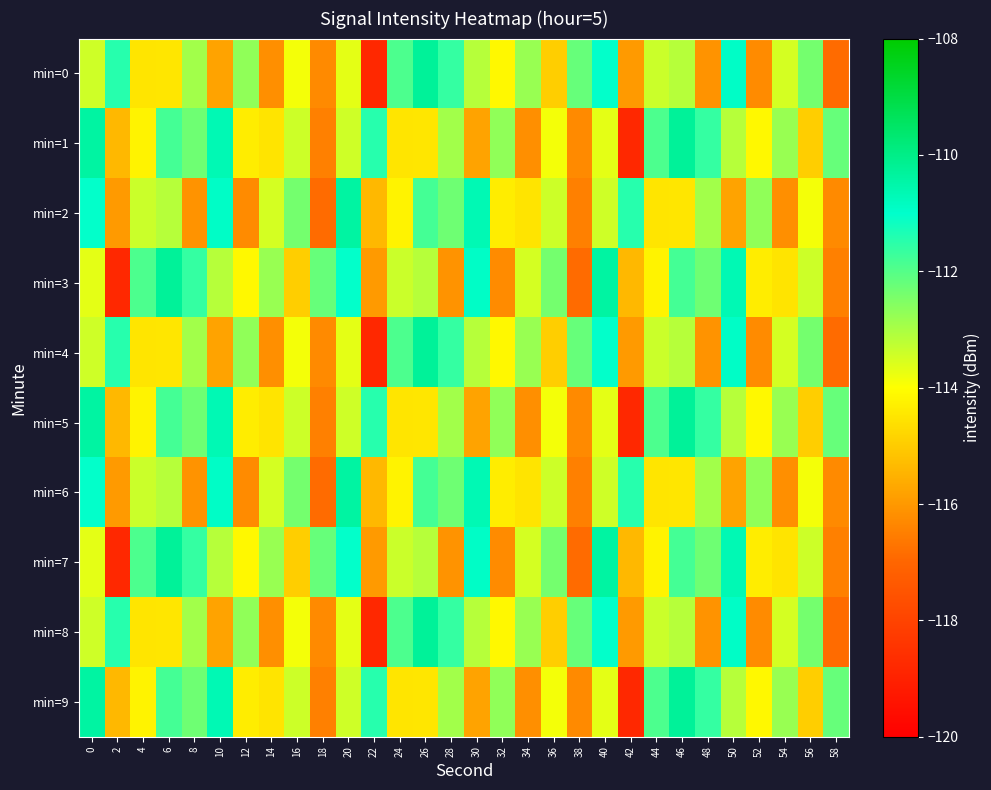

At how many categories does at least one series exceed -113?

30